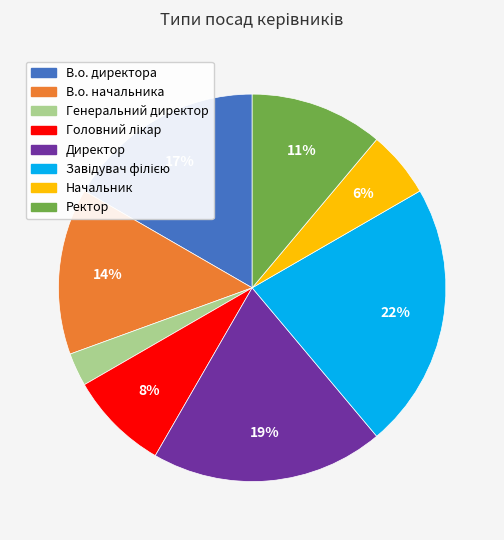

Combined, do Генеральний директор and В.о. начальника account for over 50%?

No